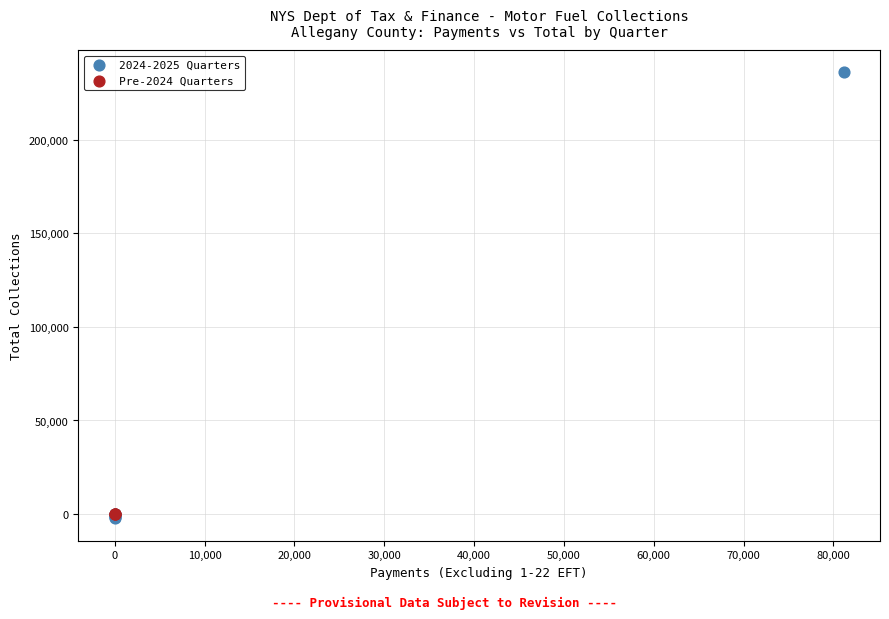

Which series contains the highest Y value?

2024-2025 Quarters